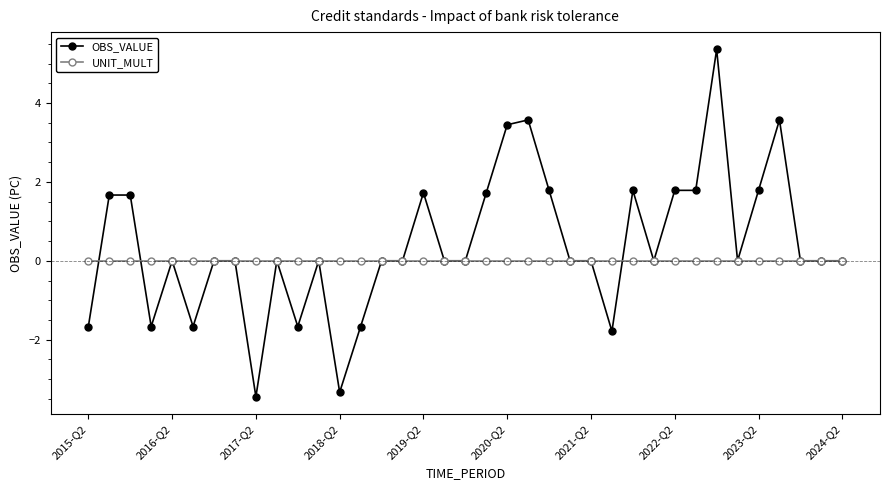

Rank the series by their maximum value, from highest to lowest.

OBS_VALUE, UNIT_MULT